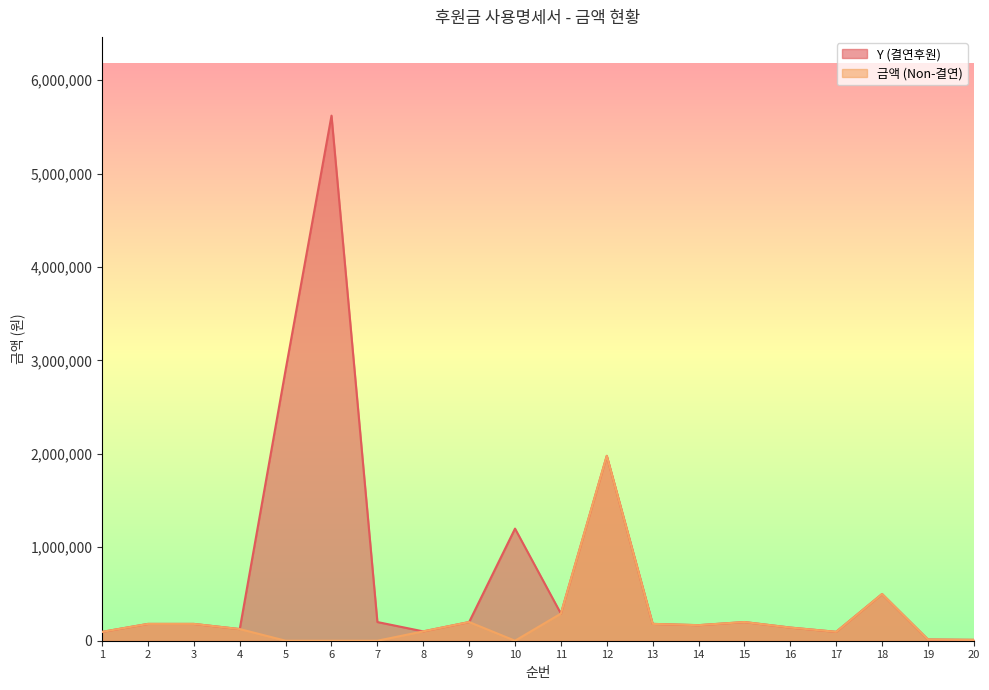

Reading right to left, list all the values displayed in this chart.

Y (결연후원): 9250	13200	500000	95200	140800	200000	166500	180270	1978840	290000	1200000	200000	100000	200000	5620000	2900000	124610	180000	180000	94680
금액 (Non-결연): 9250	13200	500000	95200	140800	200000	166500	180270	1978840	290000	0	200000	100000	0	0	0	124610	180000	180000	94680